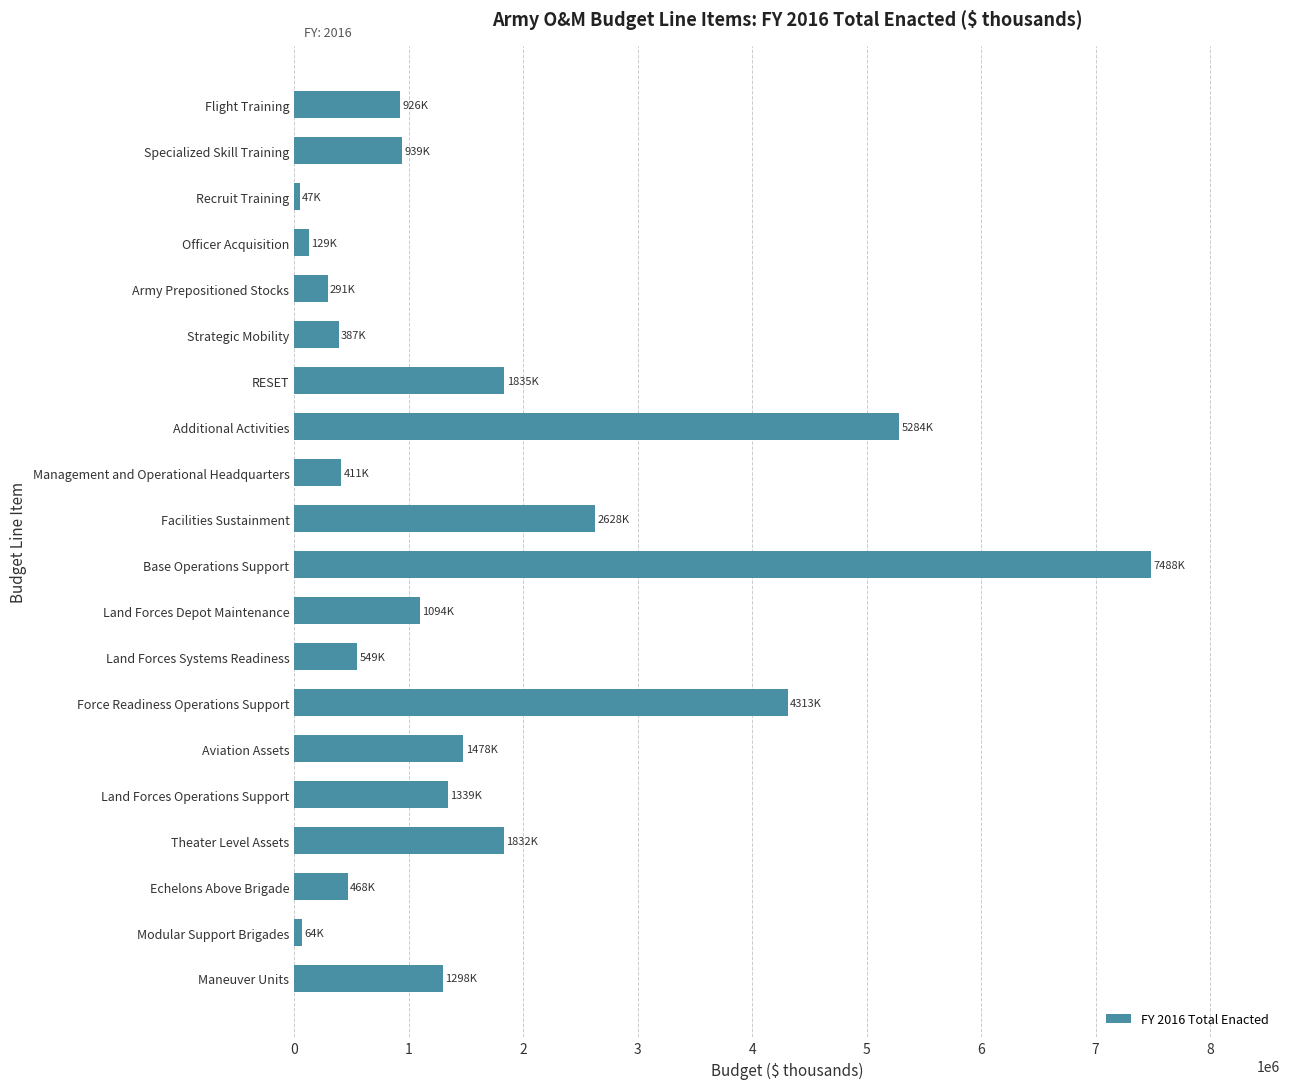

What is the greatest value displayed?

7487593